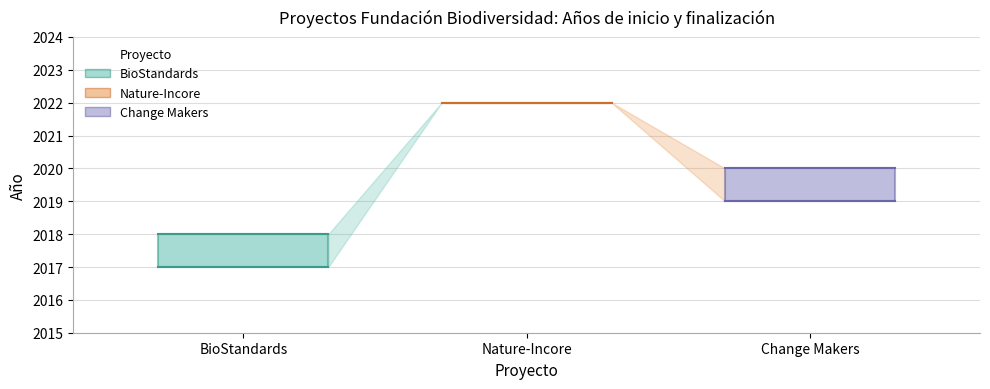

How many lines are shown in the chart?

2